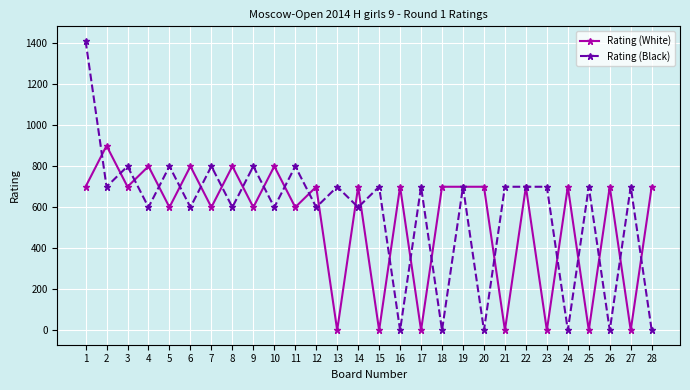

Is the value of Rating (White) at 2 greater than the value of Rating (Black) at 18?

Yes